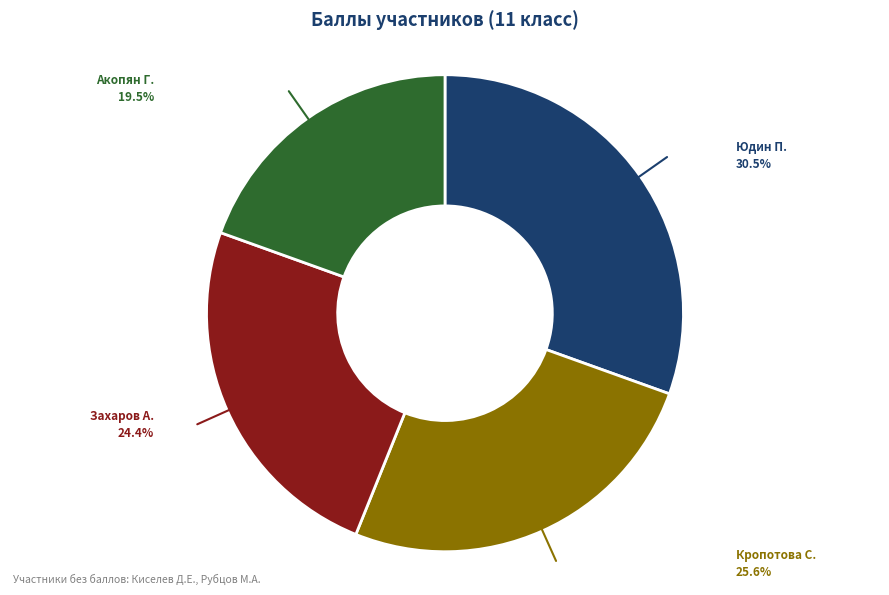

Is there a majority slice in this chart?

No